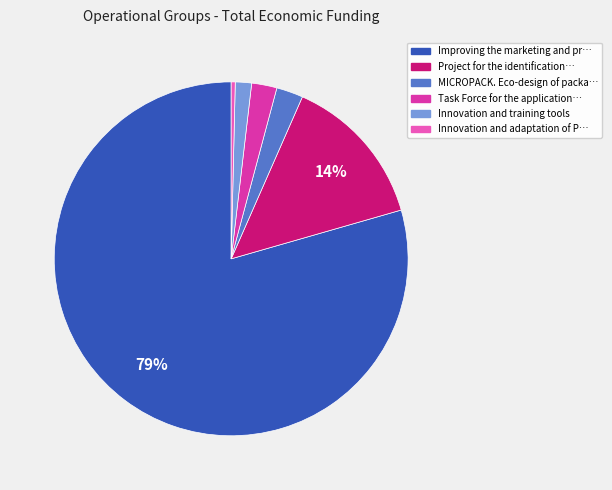

To the nearest percent, what is the average slice percentage?

17%